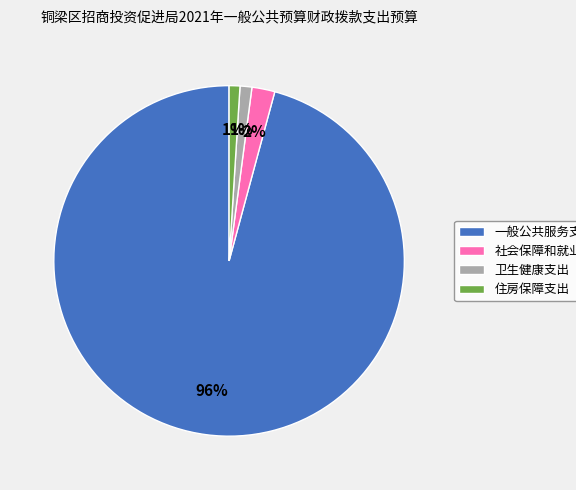

True or false: 一般公共服务支出 accounts for 84% of the total.

False